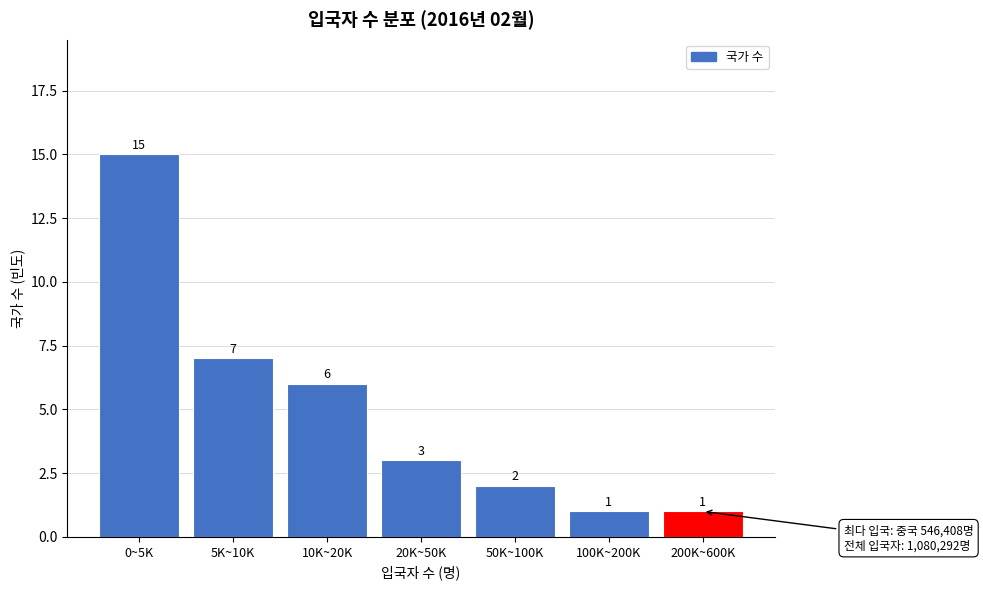

Reading left to right, what are all the values shown in this chart?

15	7	6	3	2	1	1